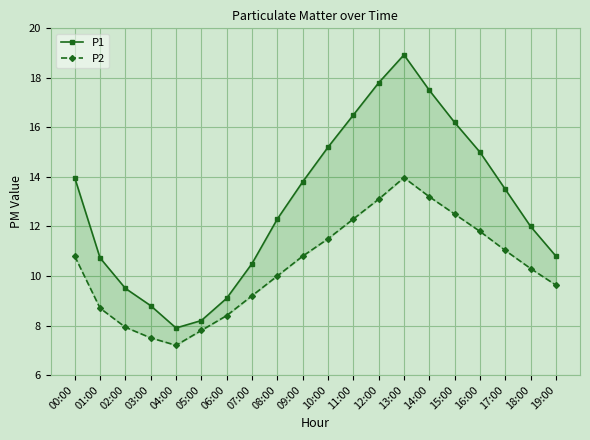

What position from the left is 08:00?

9